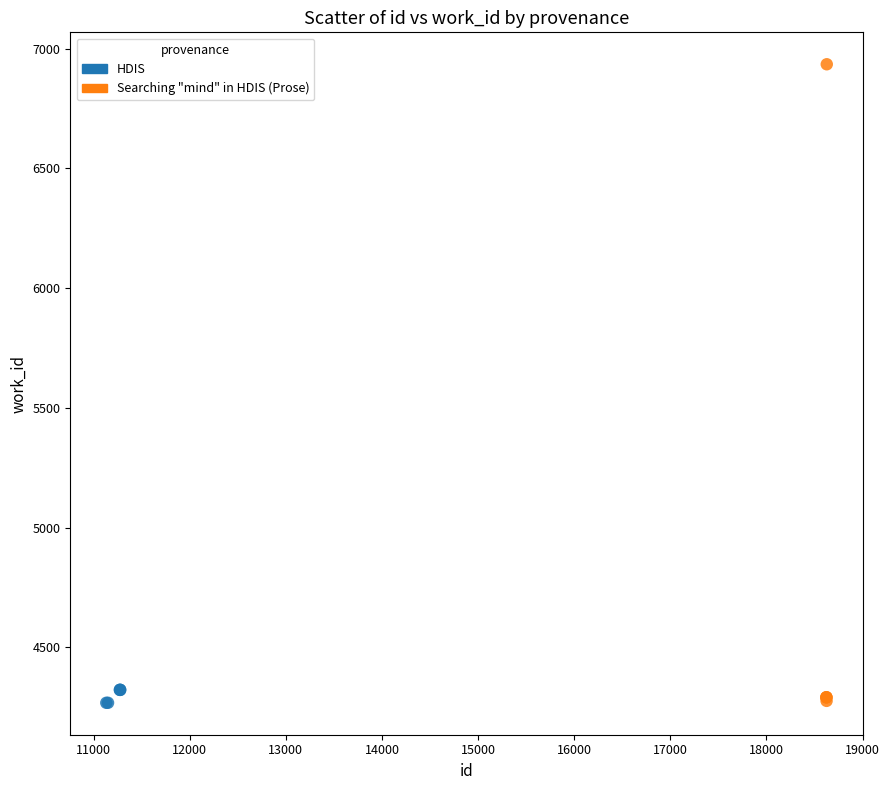

Which series contains the highest Y value?

Searching "mind" in HDIS (Prose)